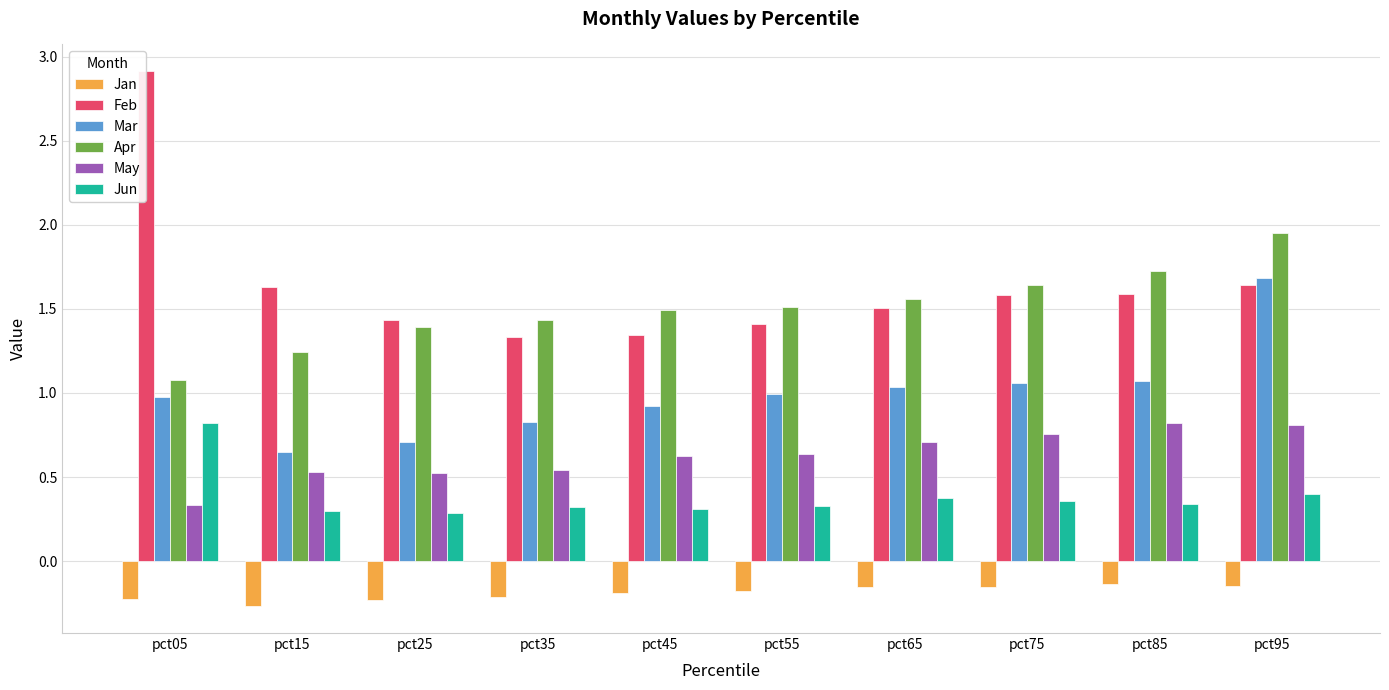

What is the sum of the Mar values at pct45 and pct35?

1.7